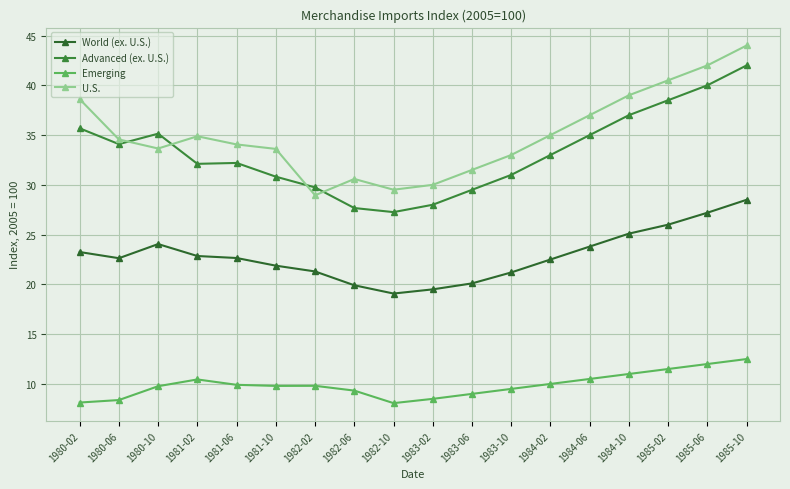

Reading left to right, transcribe all the data shown in this chart.

World (ex. U.S.): 23.2	22.6	24.1	22.9	22.6	21.9	21.3	19.9	19.1	19.5	20.1	21.2	22.5	23.8	25.1	26.0	27.2	28.5
Advanced (ex. U.S.): 35.7	34.1	35.1	32.1	32.2	30.8	29.7	27.7	27.3	28.0	29.5	31.0	33.0	35.0	37.0	38.5	40.0	42.0
Emerging: 8.1	8.4	9.8	10.4	9.9	9.8	9.8	9.3	8.1	8.5	9.0	9.5	10.0	10.5	11.0	11.5	12.0	12.5
U.S.: 38.6	34.6	33.6	34.9	34.1	33.6	28.9	30.6	29.5	30.0	31.5	33.0	35.0	37.0	39.0	40.5	42.0	44.0